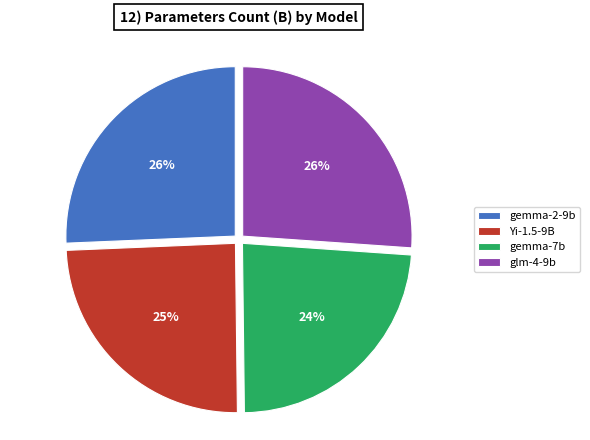

To the nearest percent, what is the average slice percentage?

25%